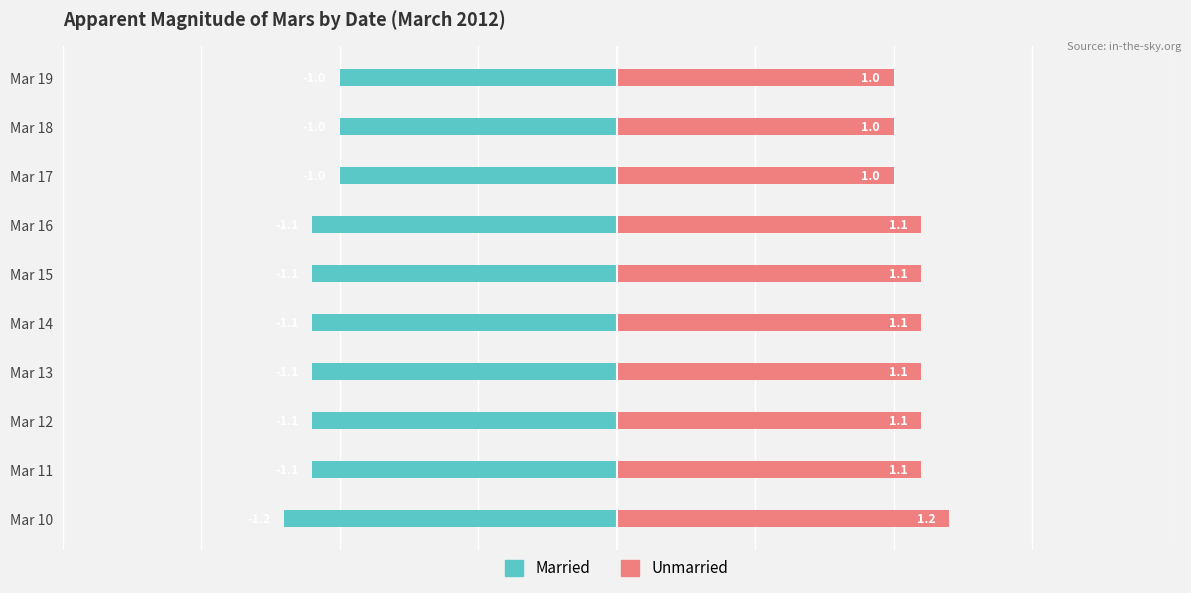

The value of Unmarried at Mar 13 is 1.8. True or false?

False